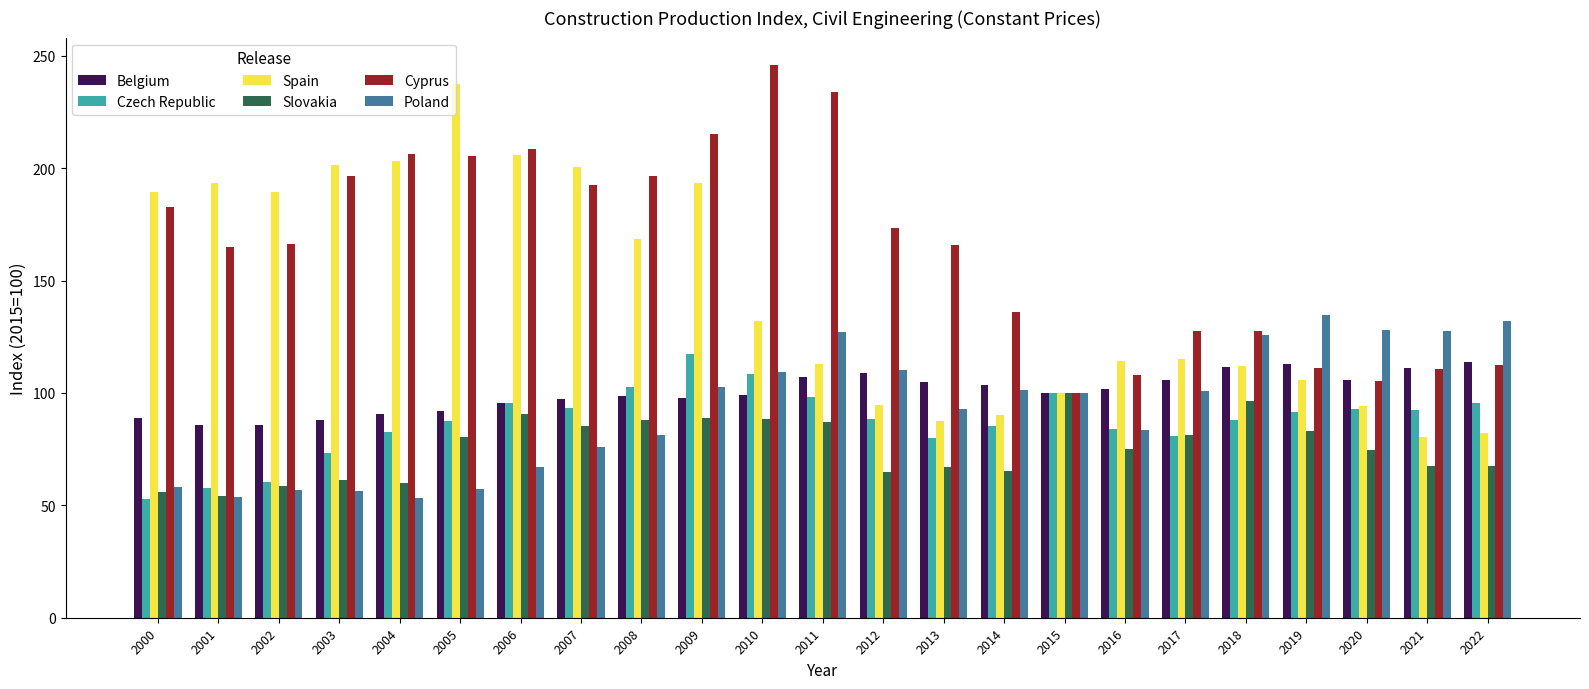

Does the chart contain stacked bars?

No